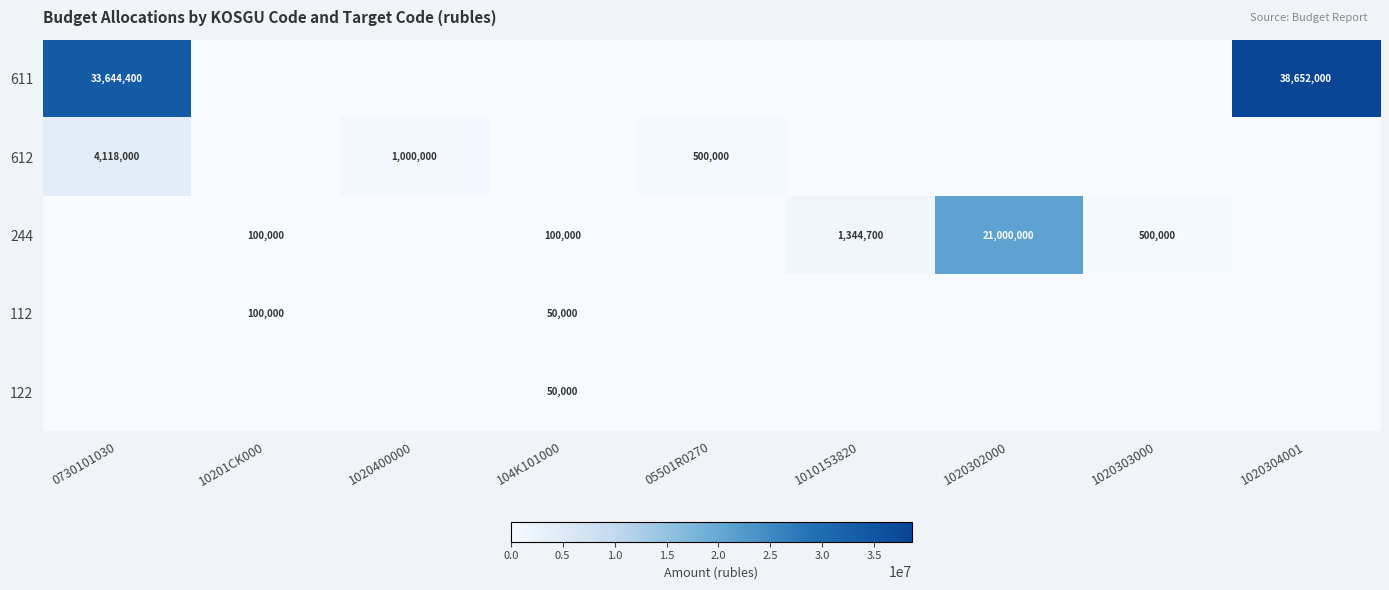

Is it true that 244 equals 21000000 at 1020302000?

True